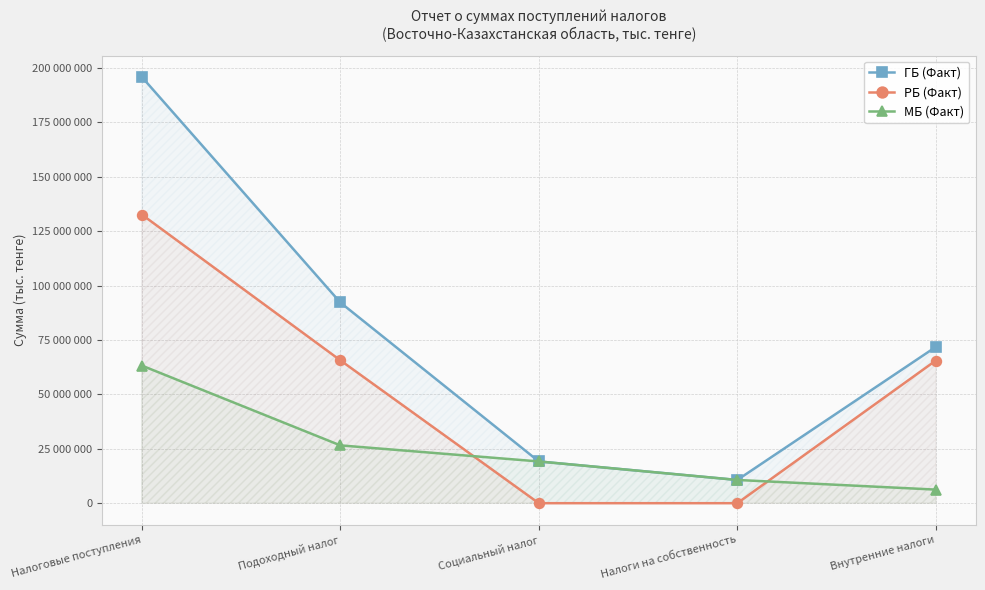

Which category has the lowest value in the ГБ (Факт) series?

Налоги на собственность